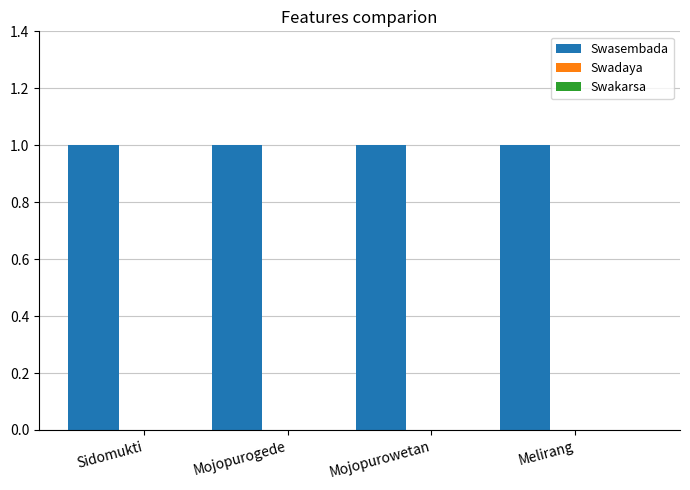

How many groups of bars are there?

4